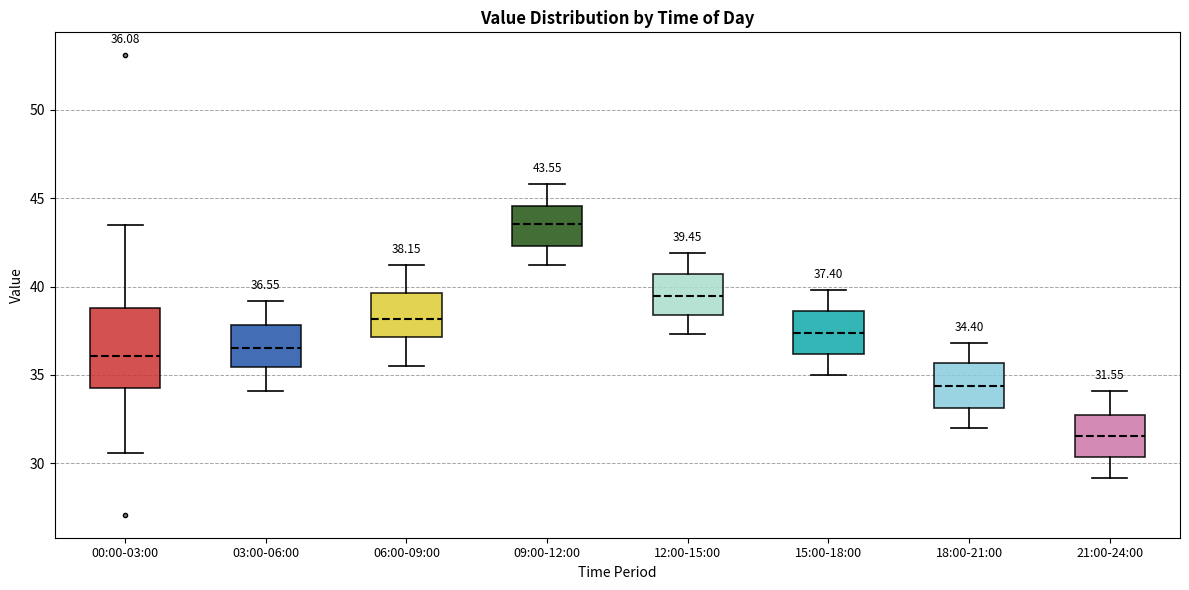

Which box's median line is the lowest?

21:00-24:00